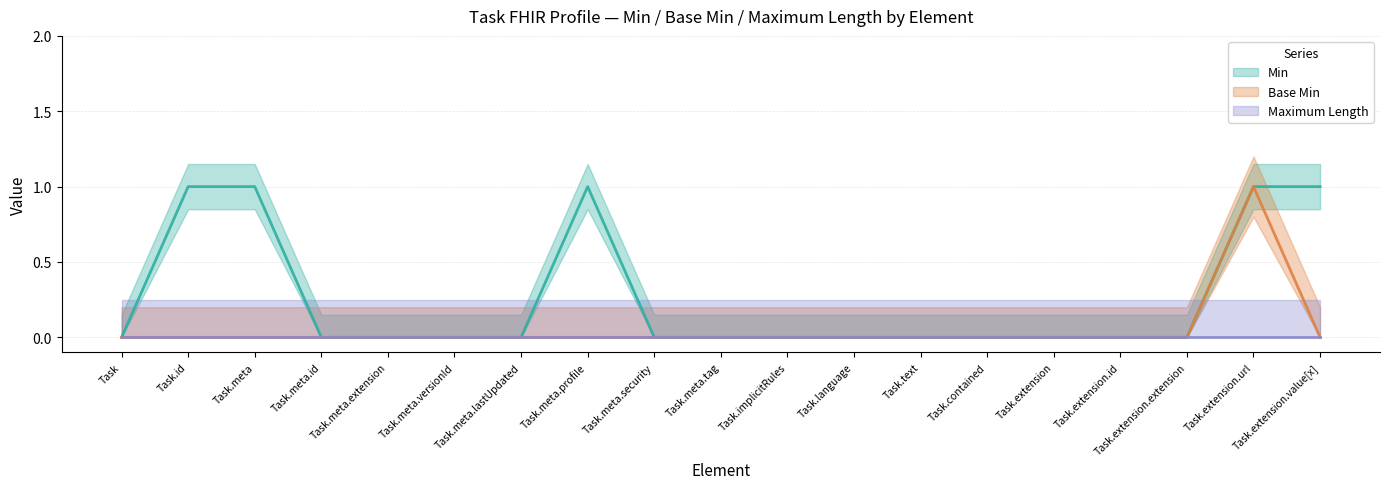

True or false: Min and Base Min cross at least once.

False